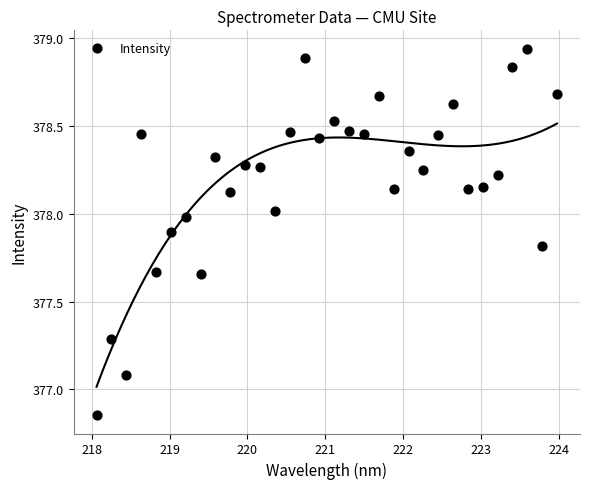

What is the range of Y values (max minus min)?

2.1